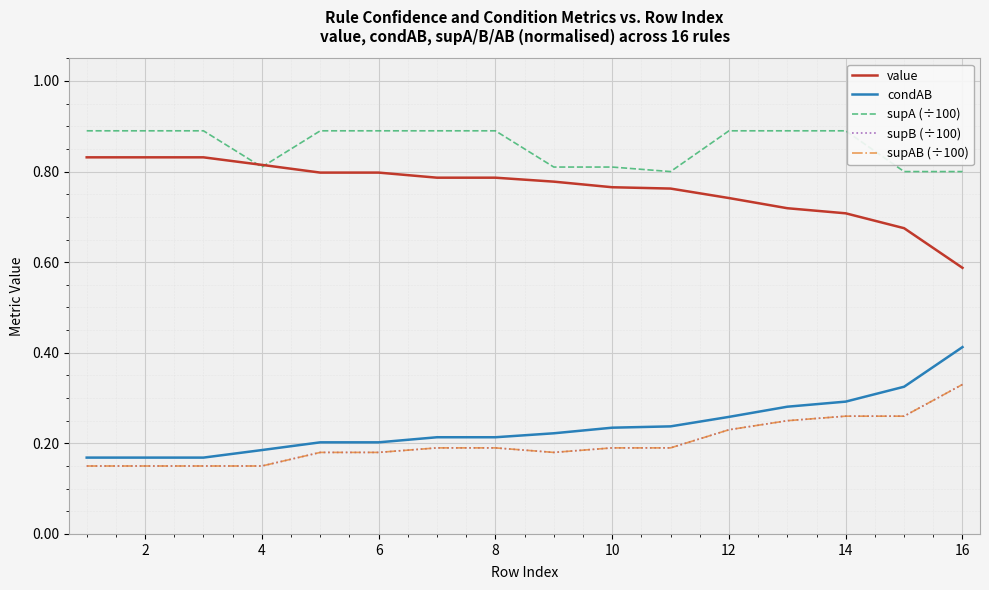

Which series has the widest spread of values?

condAB